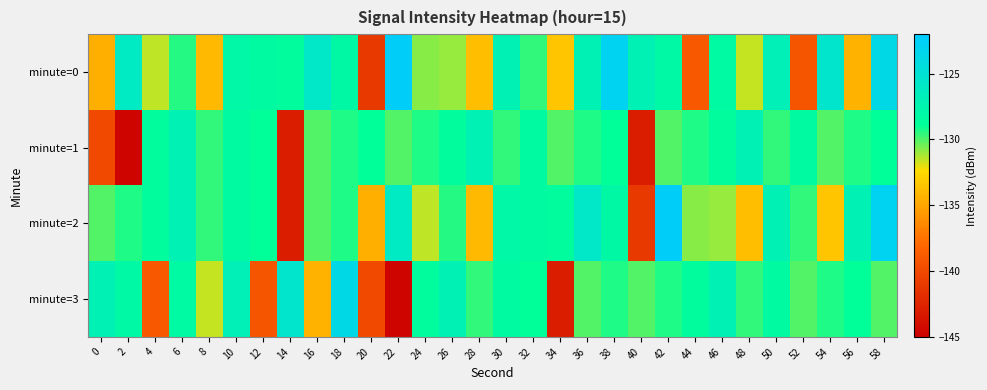

Which series has the largest total across all categories?

minute=0